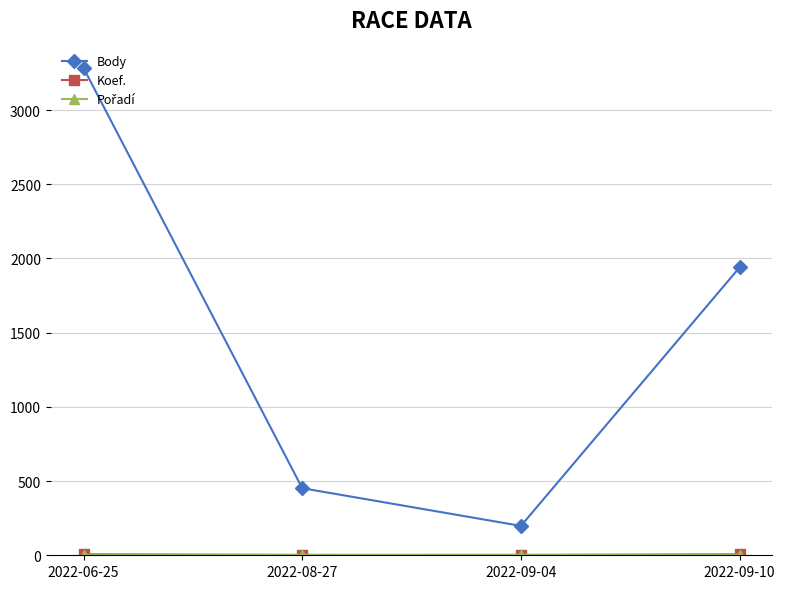

What is the label of the 3rd point from the right?

2022-08-27